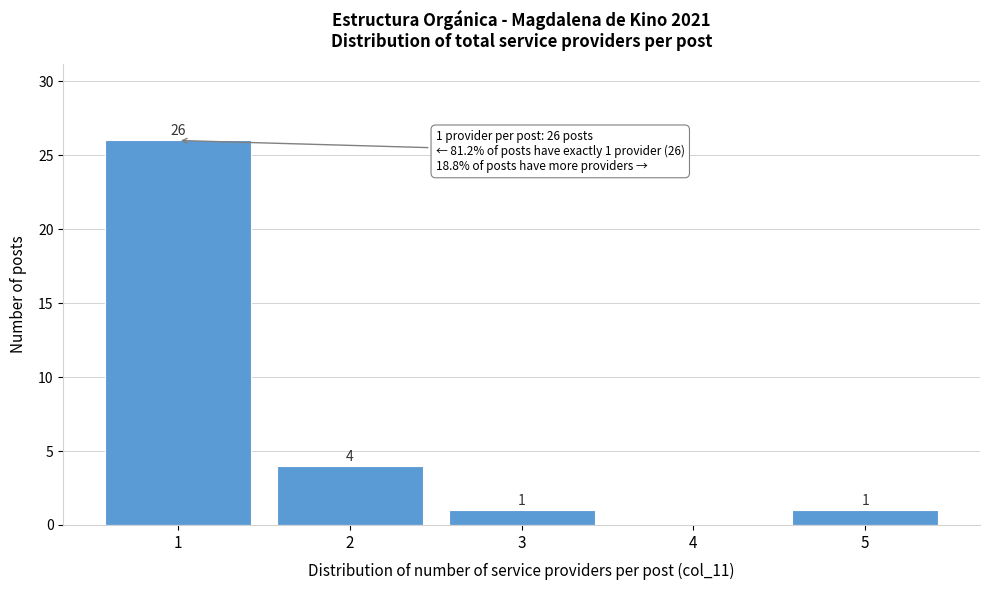

Reading right to left, extract all data points from this chart.

5=1	4=0	3=1	2=4	1=26